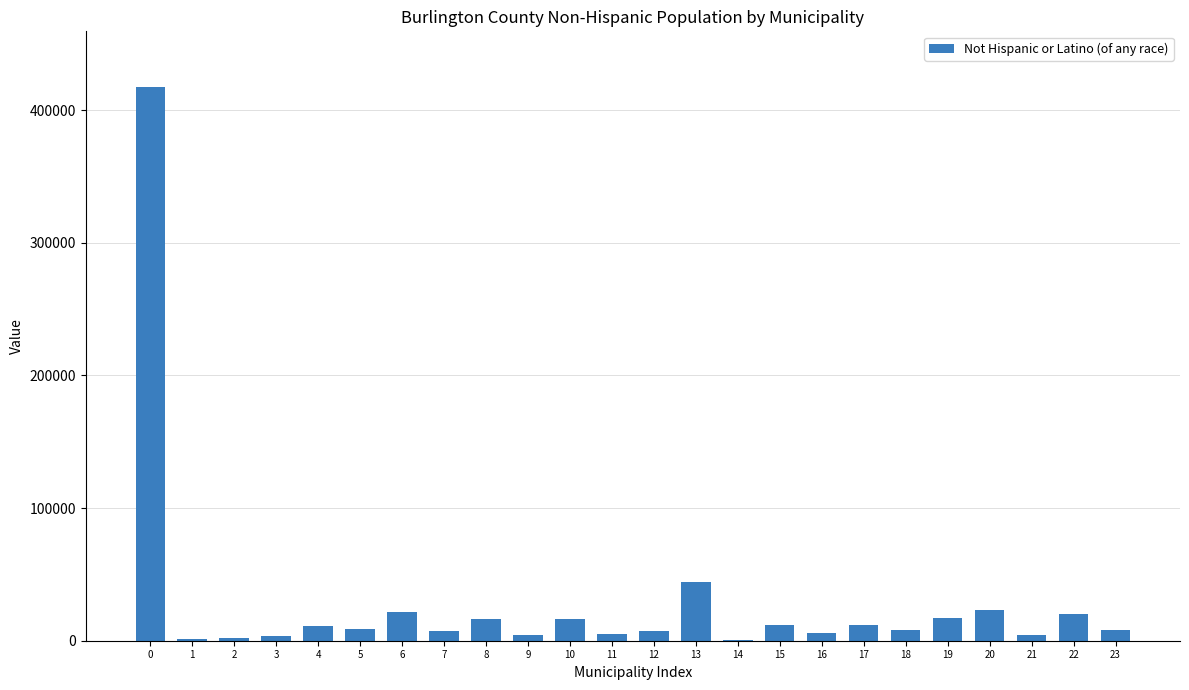

What is the sum of all values?

679673